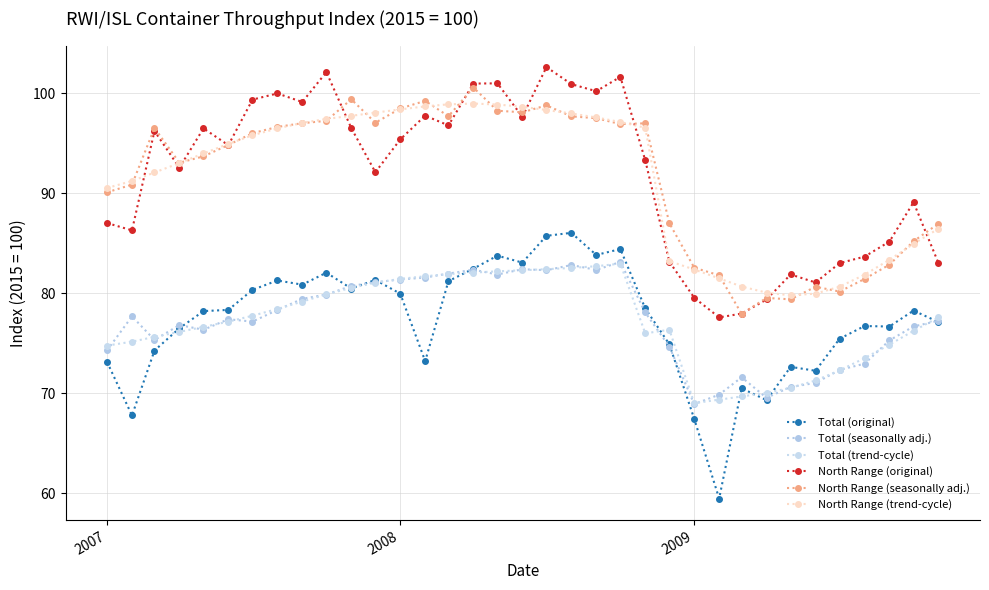

True or false: North Range (trend-cycle) has more than 1 points higher than both neighbors.

False